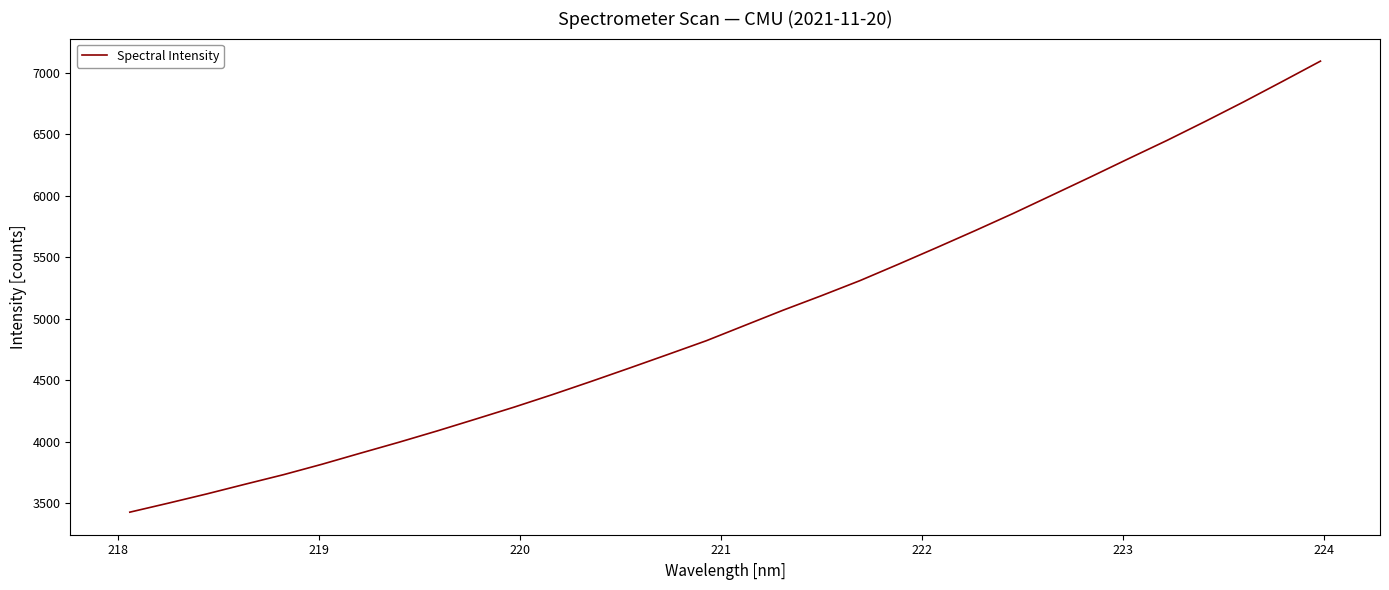

What is the greatest value displayed?

7093.7